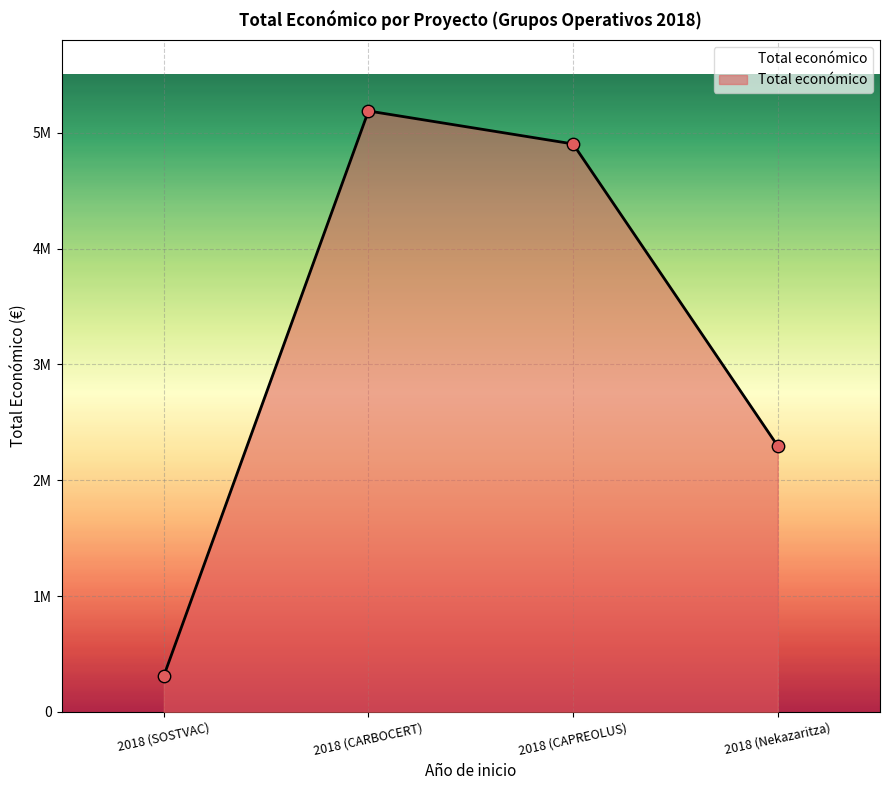

Approximately how many times larger is the value at 2018 (CAPREOLUS) compared to 2018 (SOSTVAC)?

15.7